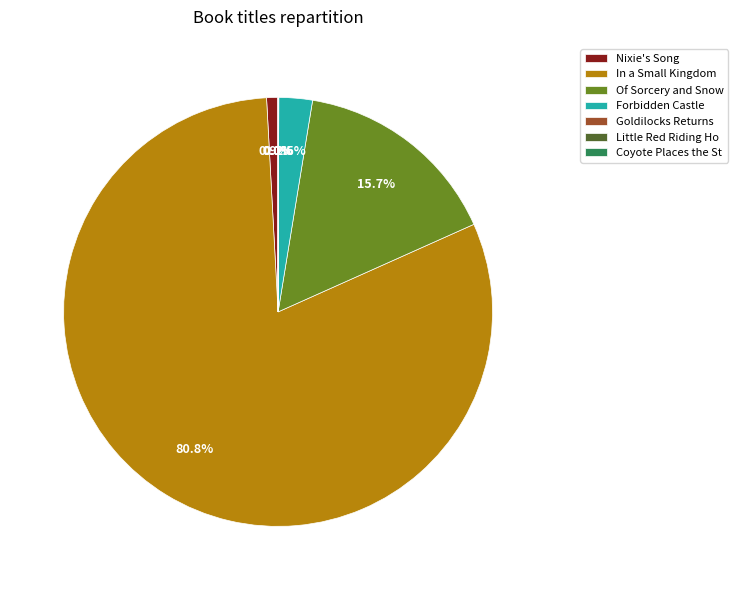

Is Nixie's Song the majority of the pie?

No